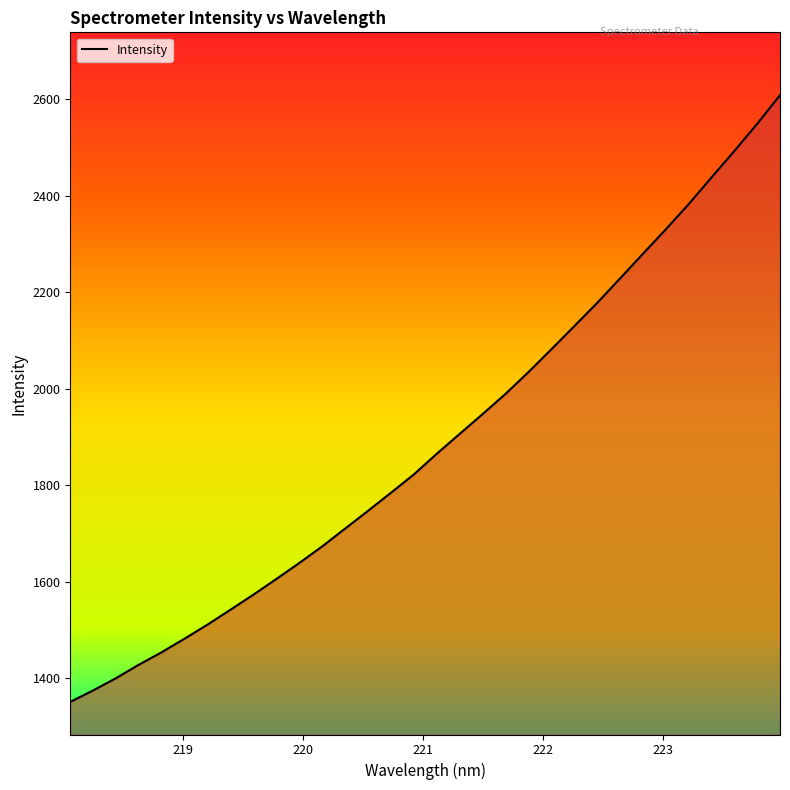

What is the difference between the maximum and second lowest values?

1233.9